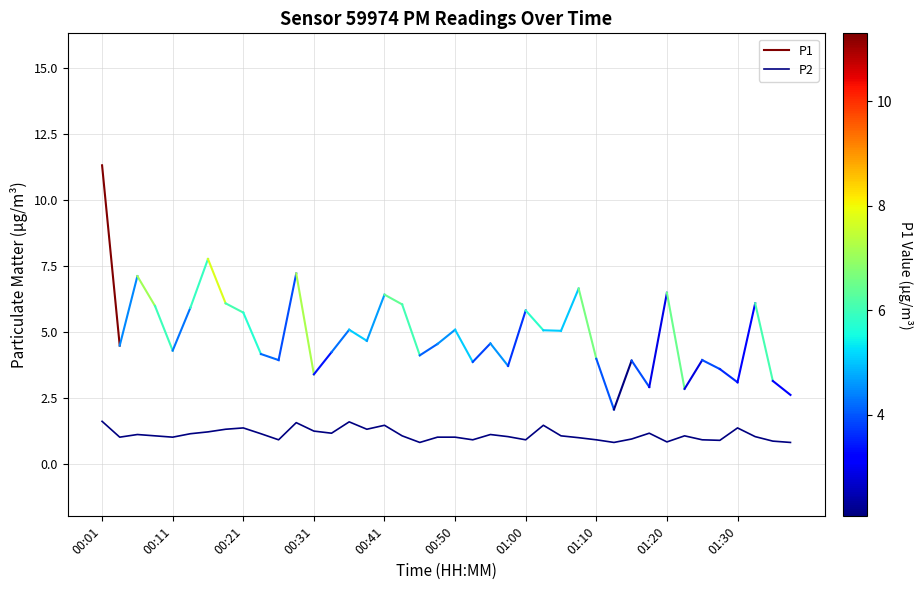

The P2 series shows 1.2 at 00:31. True or false?

True